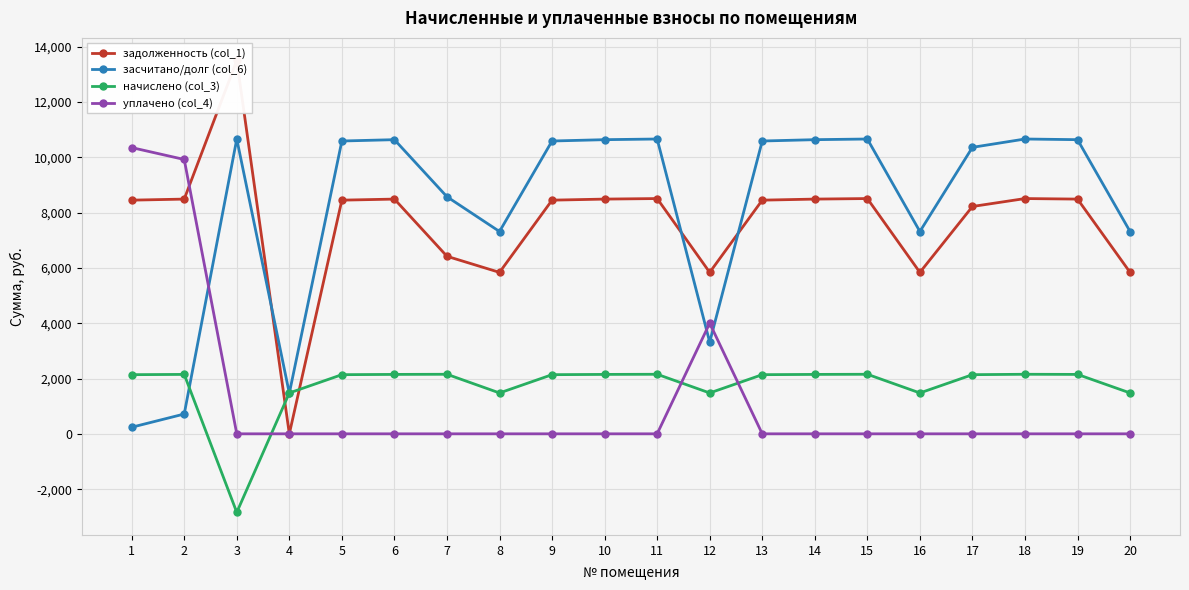

How many data points in задолженность (col_1) are above 8448?

9